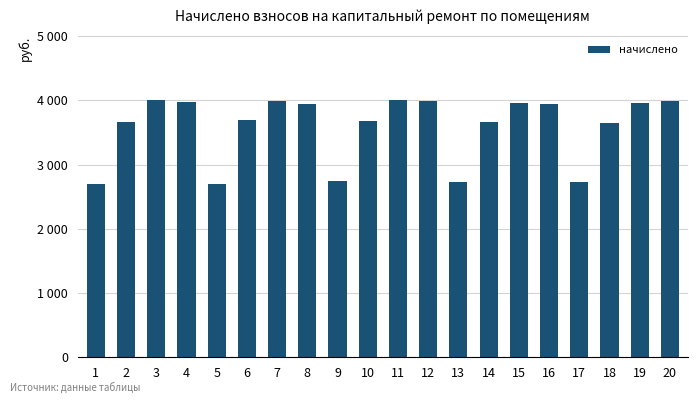

Which label corresponds to the smallest value in the chart?

1